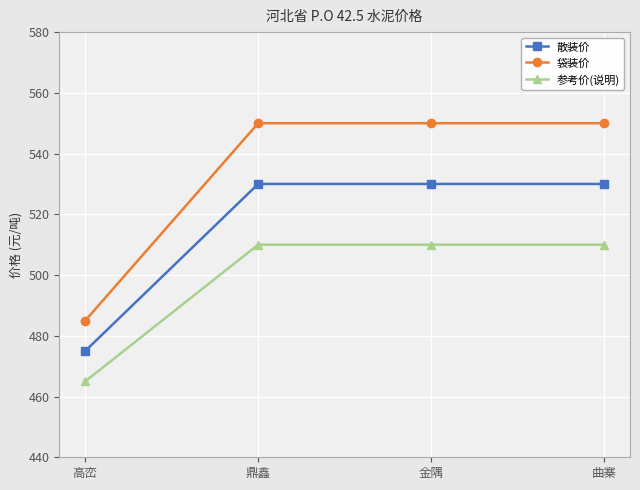

True or false: 散装价 has a value of 802 at 高峦.

False